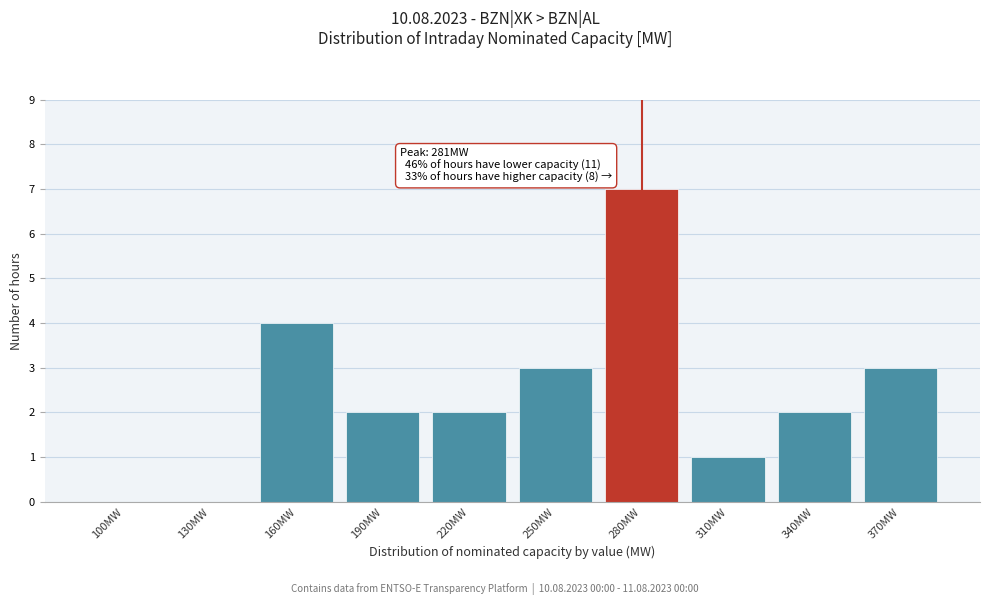

Reading right to left, what are all the values shown in this chart?

370MW=3	340MW=2	310MW=1	280MW=7	250MW=3	220MW=2	190MW=2	160MW=4	130MW=0	100MW=0